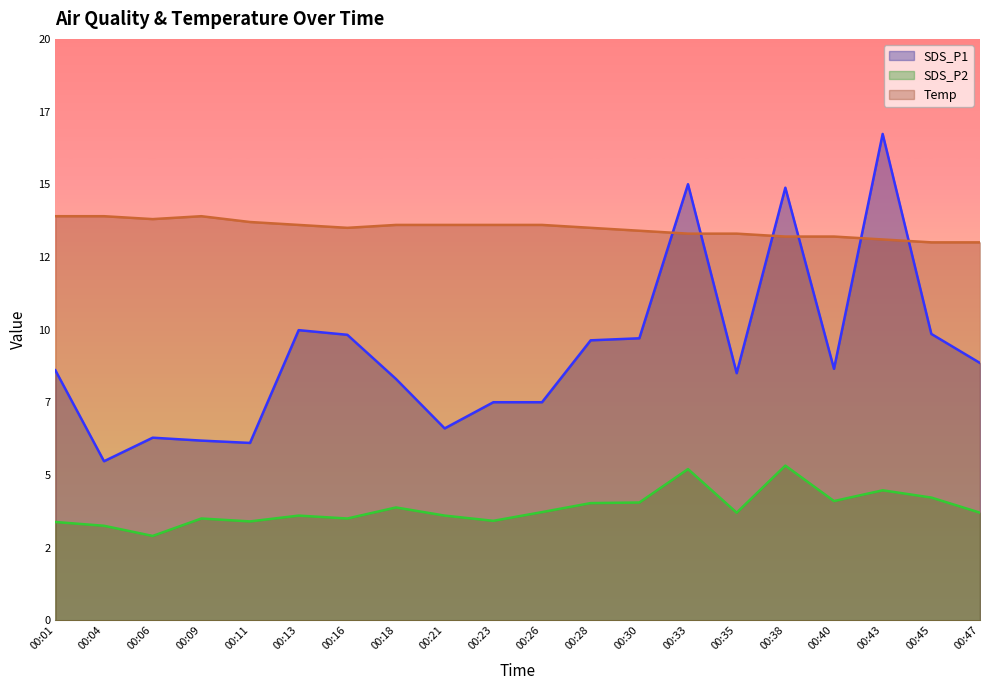

What is the value of the Temp point at the 5th from the left?

13.7